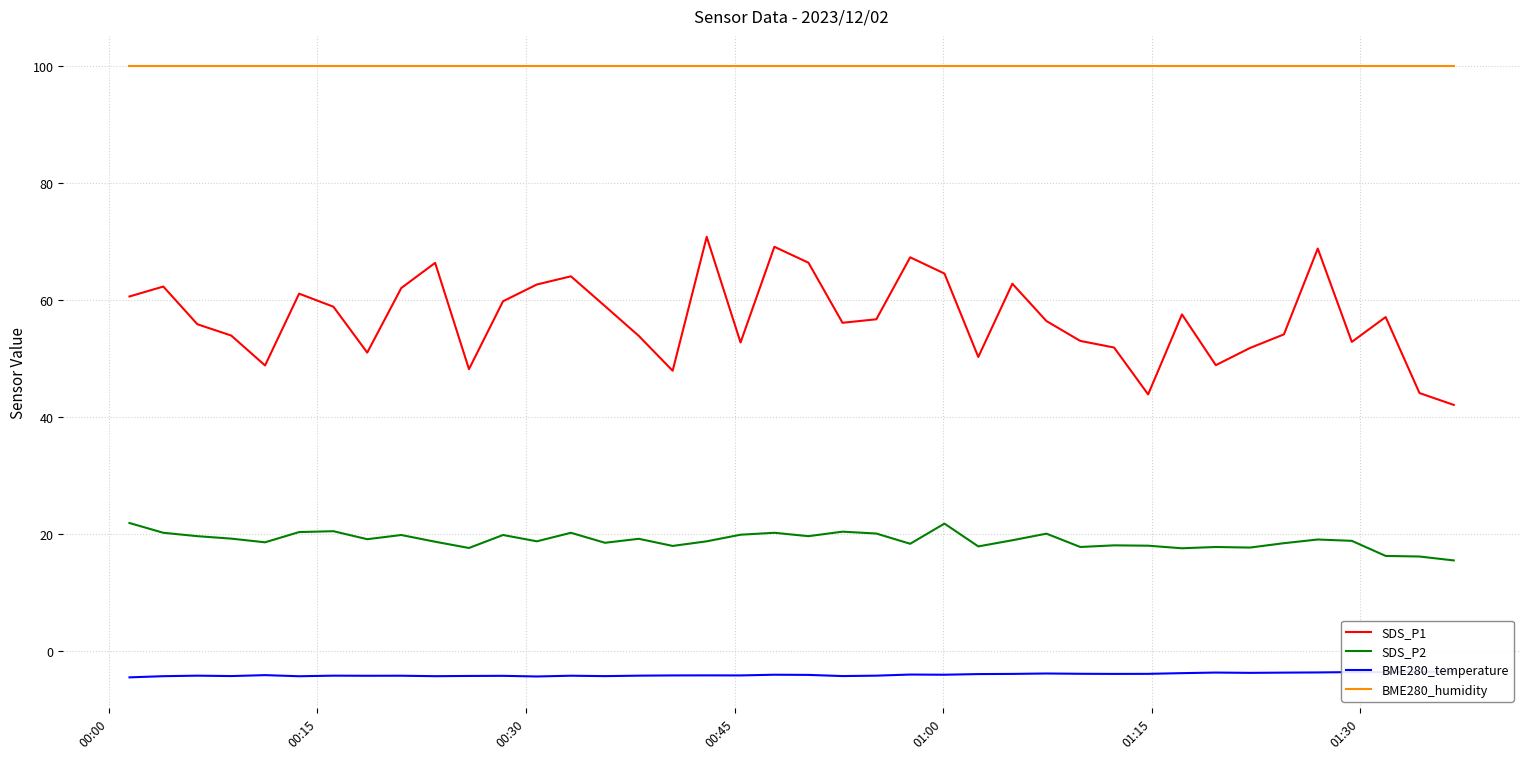

True or false: SDS_P1 and SDS_P2 cross at least once.

False